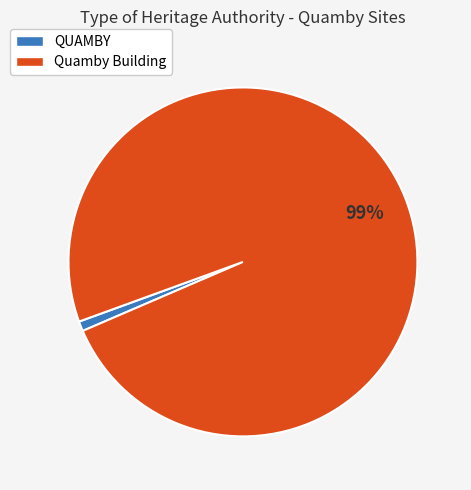

Which slice is the smallest?

QUAMBY